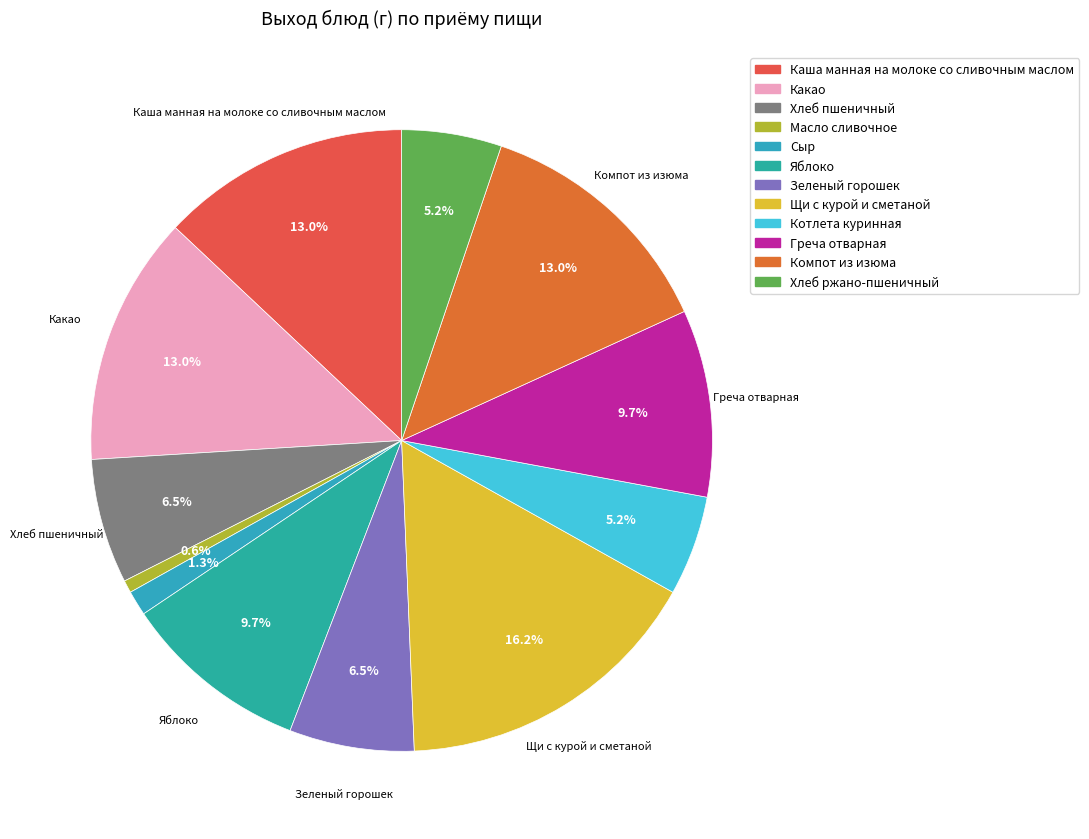

How many slices are in this pie chart?

12